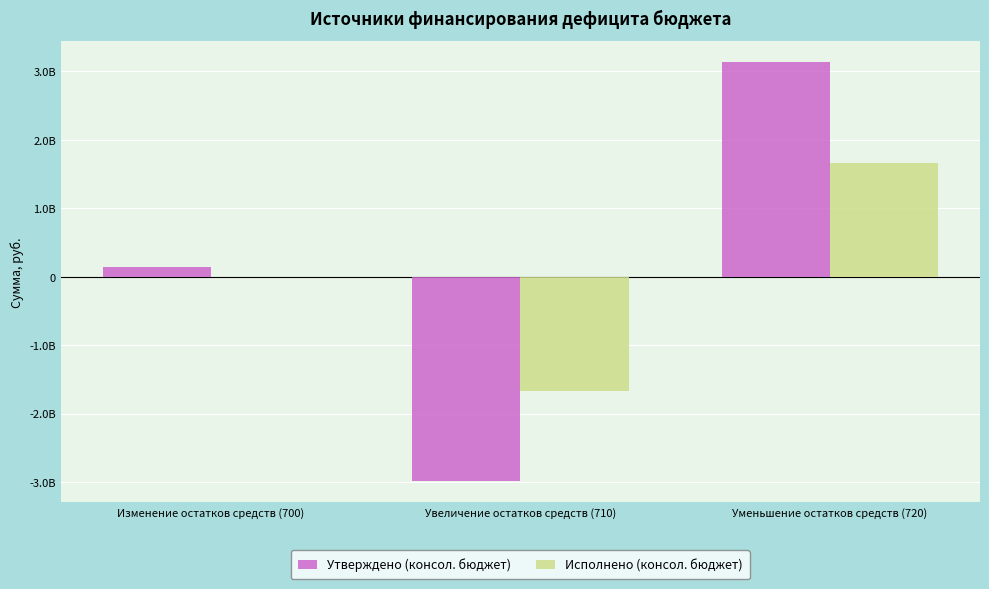

Are the bars horizontal?

No